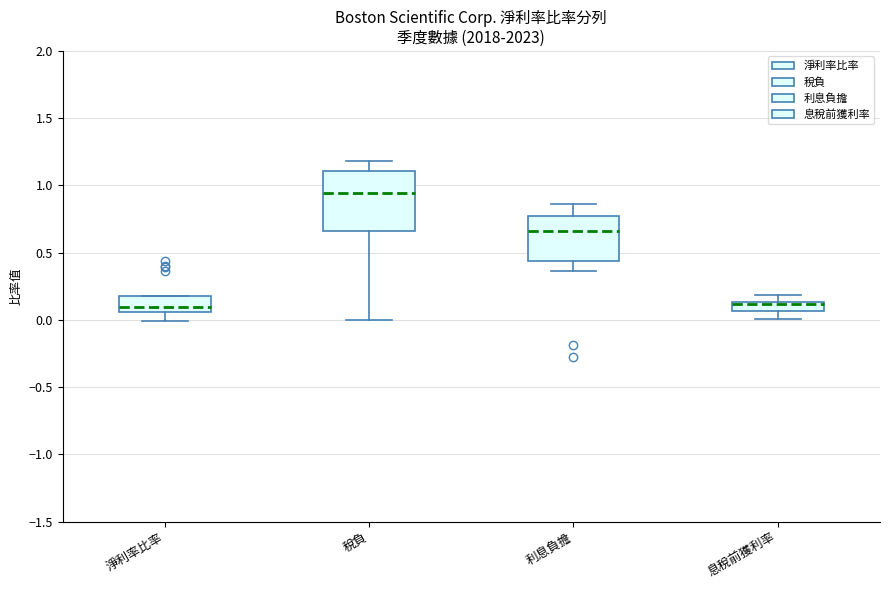

Comparing the boxes themselves (not the whiskers), which one is the tallest?

稅負